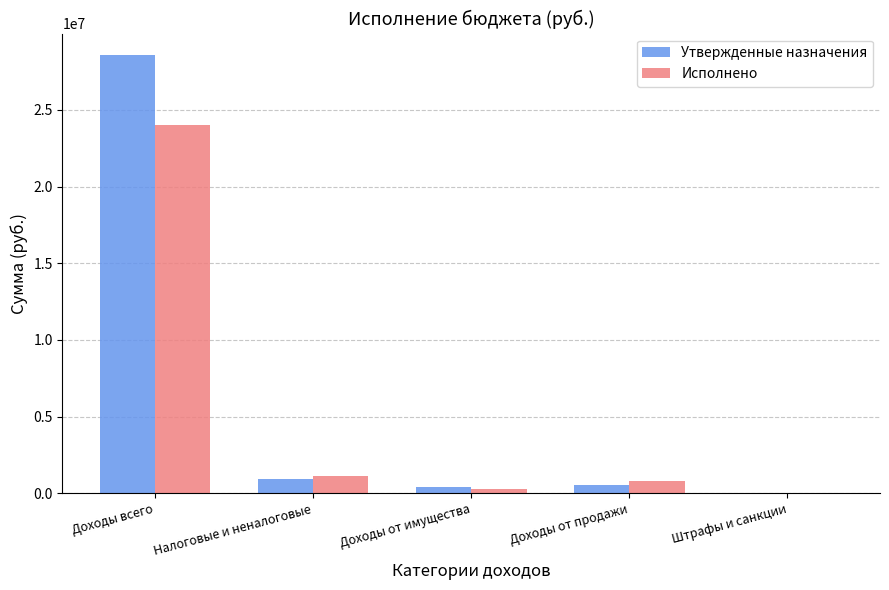

Count the number of categories in the chart.

5